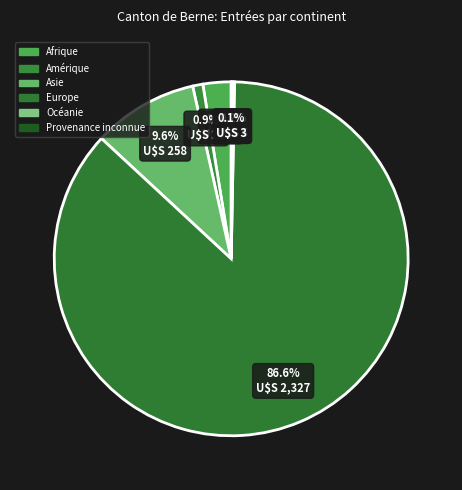

To the nearest percent, what percentage of the pie is Europe?

87%